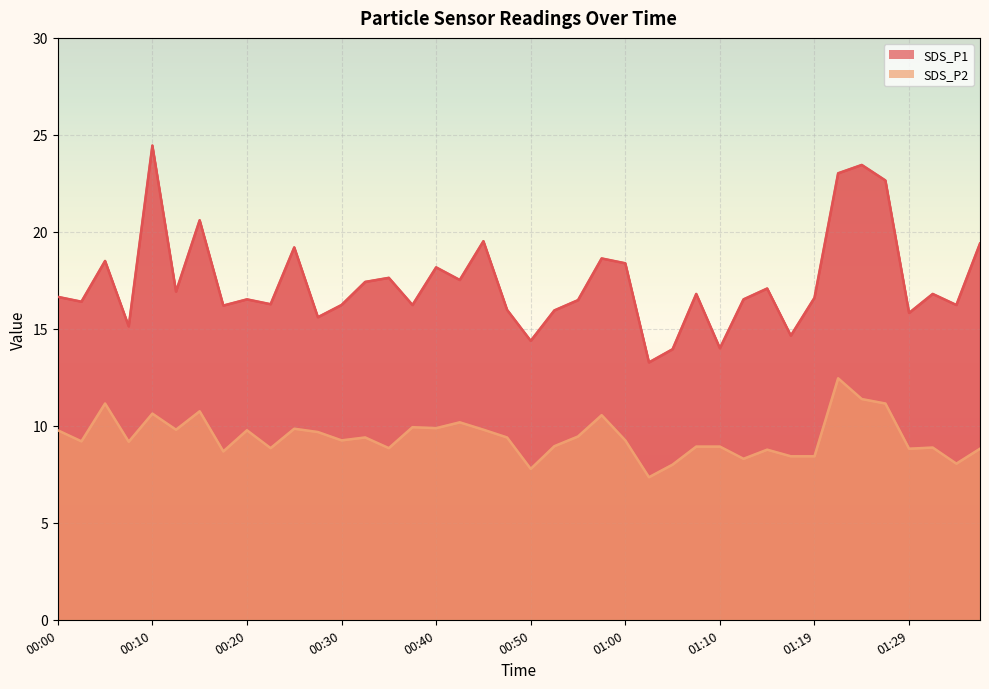

Where does the SDS_P1 series first go above 16?

00:00